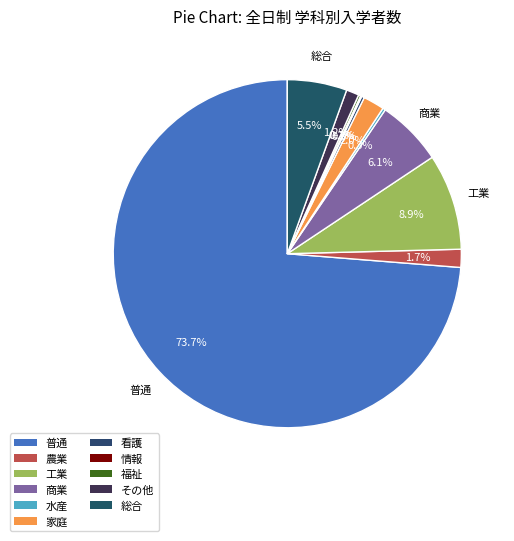

Is it true that 農業 is 2% of the pie?

True